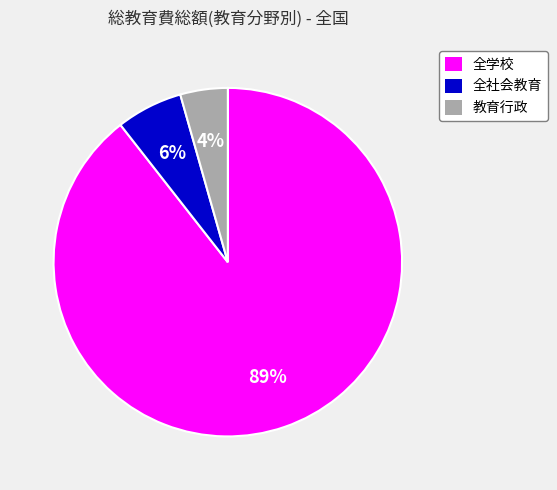

Does 教育行政 account for over 50% of the chart?

No